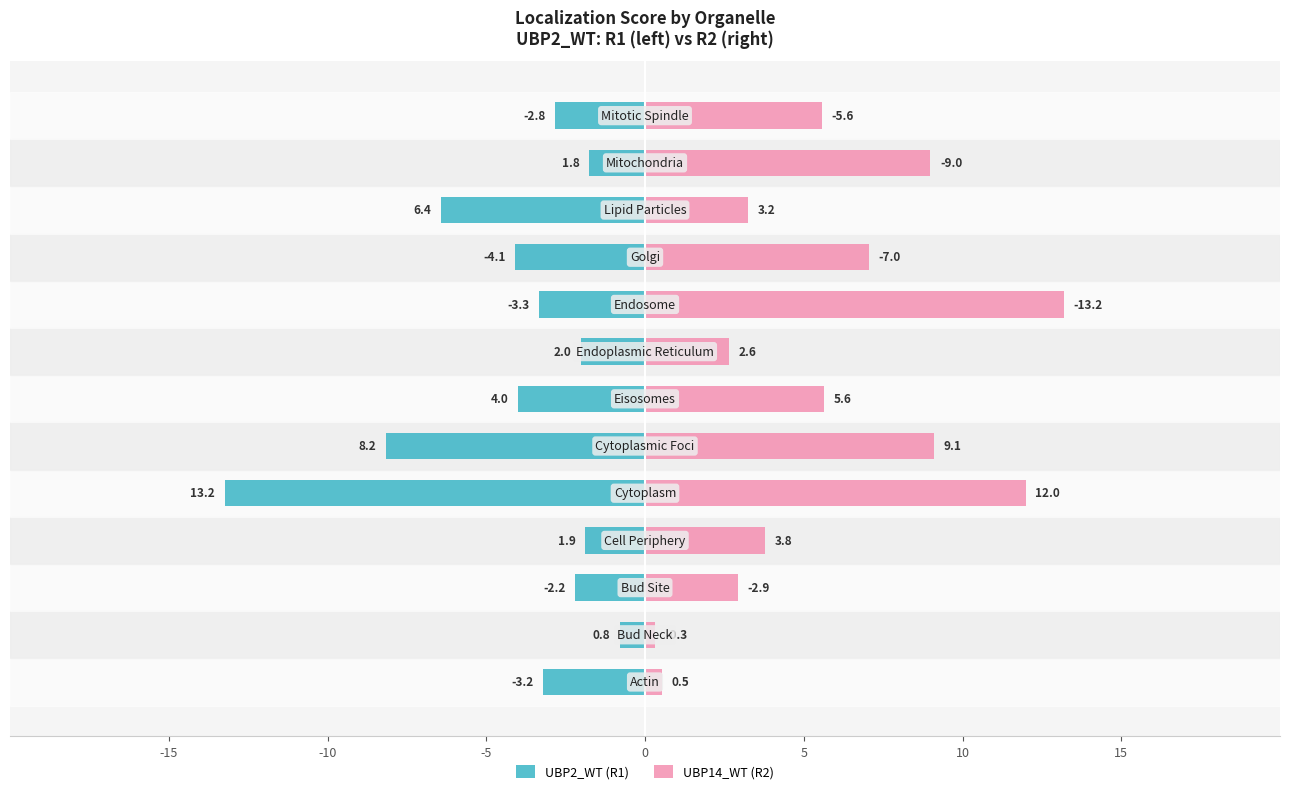

Is the value of UBP2_WT (R1) at 8 greater than the value of UBP14_WT (R2) at 8?

No